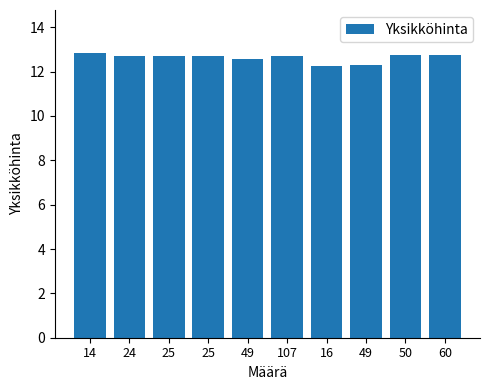

The chart shows a value of 4.8 at 25. True or false?

False